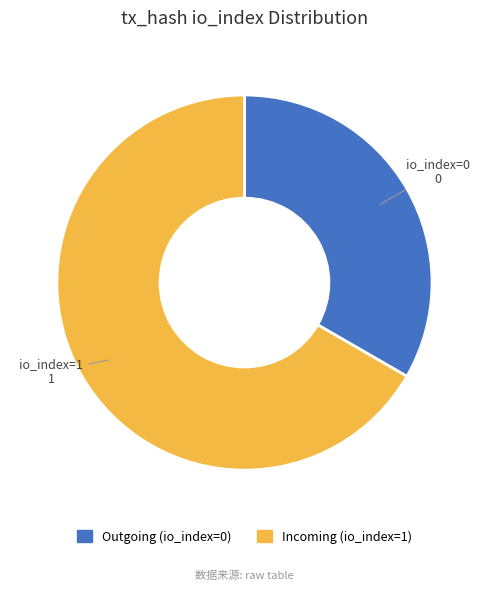

Does any single category account for the majority?

Yes